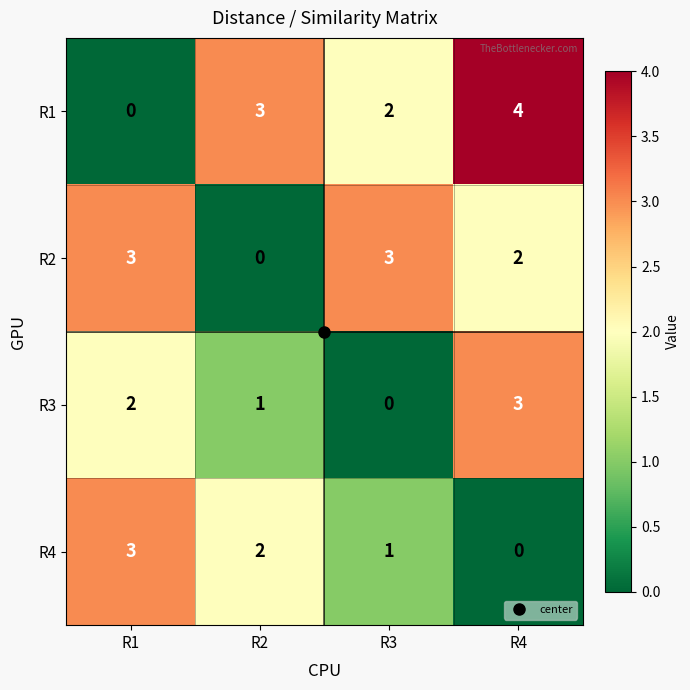

Is it true that R4 equals 3 at R1?

True